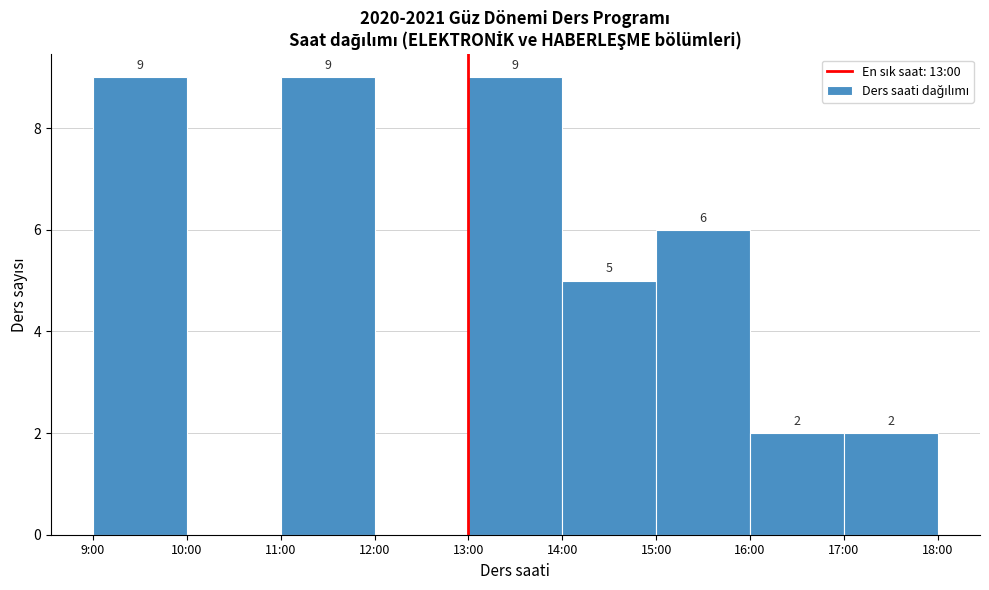

Reading left to right, what are all the values shown in this chart?

9:00=9	10:00=0	11:00=9	12:00=0	13:00=9	14:00=5	15:00=6	16:00=2	17:00=2